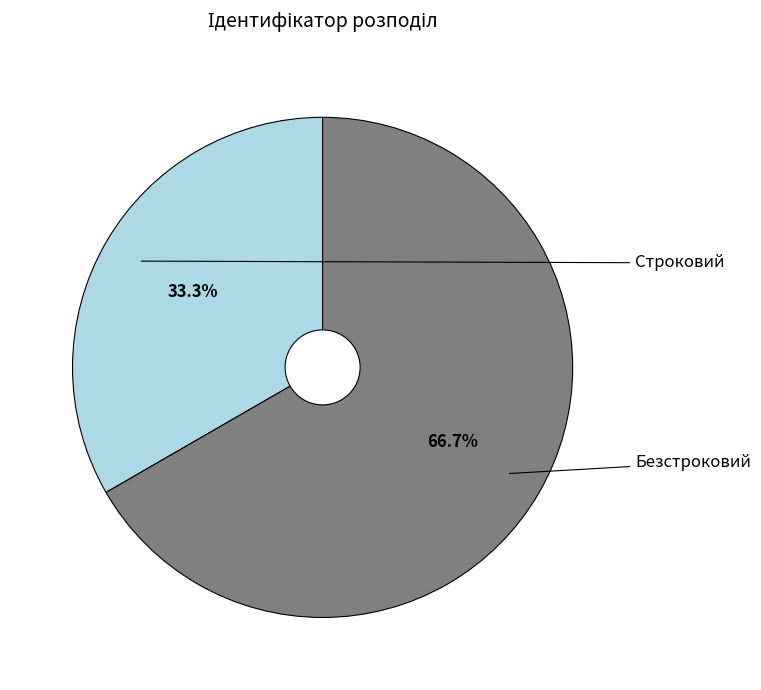

Does Строковий account for over 50% of the chart?

No